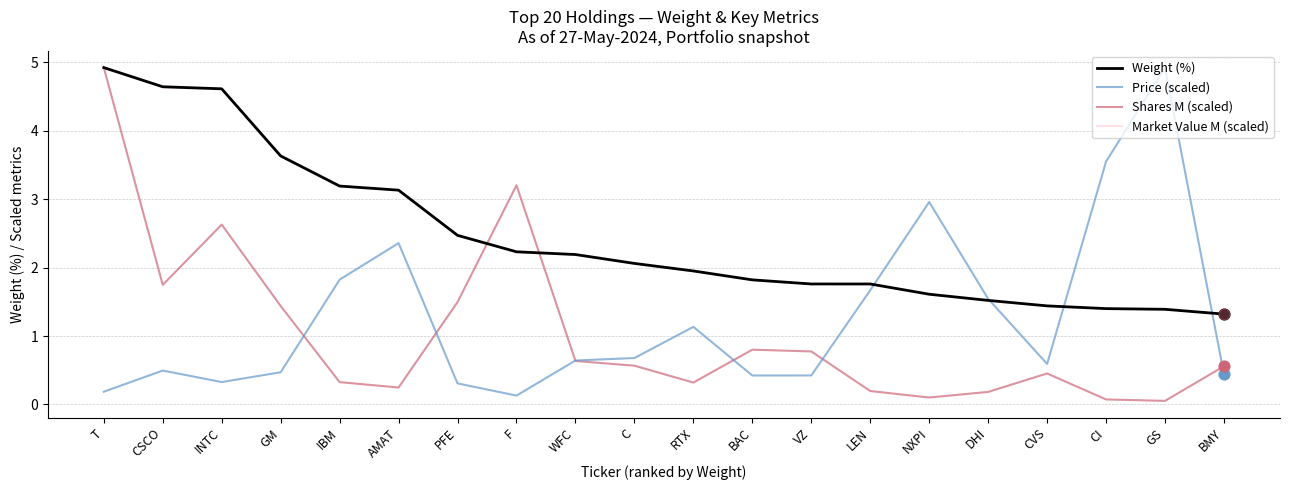

At which category is the sum across all series the highest?

T